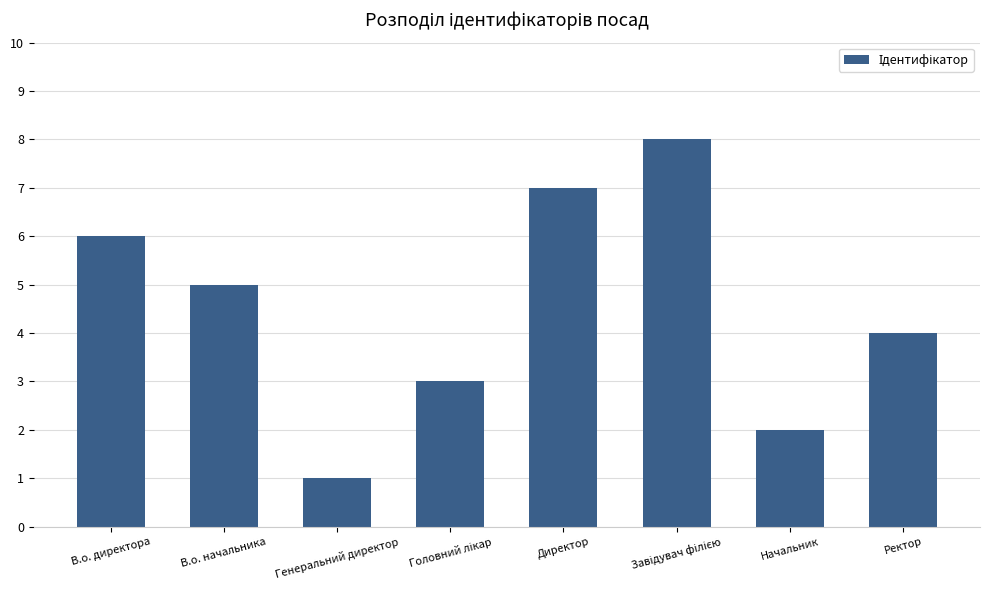

At which label is the value closest to 4?

Ректор